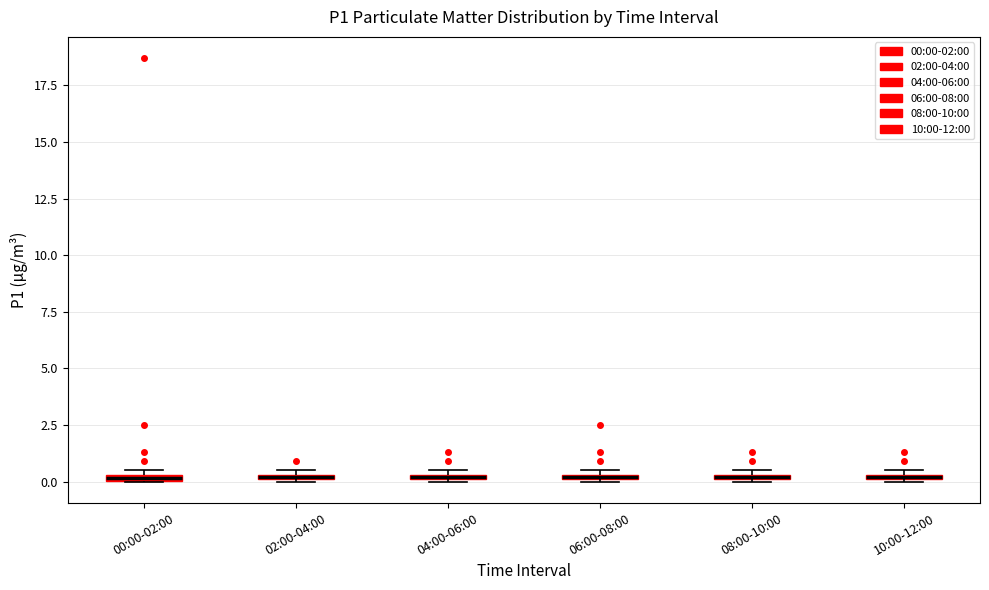

Where is the lower edge of the box for 08:00-10:00 on the y-axis? The values are not printed on the chart, so give them approximately, as read against the axis.

0.0